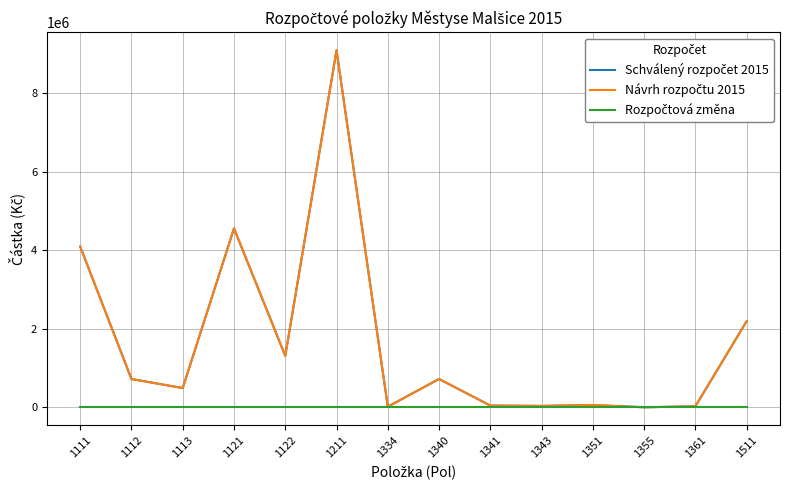

True or false: Návrh rozpočtu 2015 and Schválený rozpočet 2015 intersect in this chart.

False